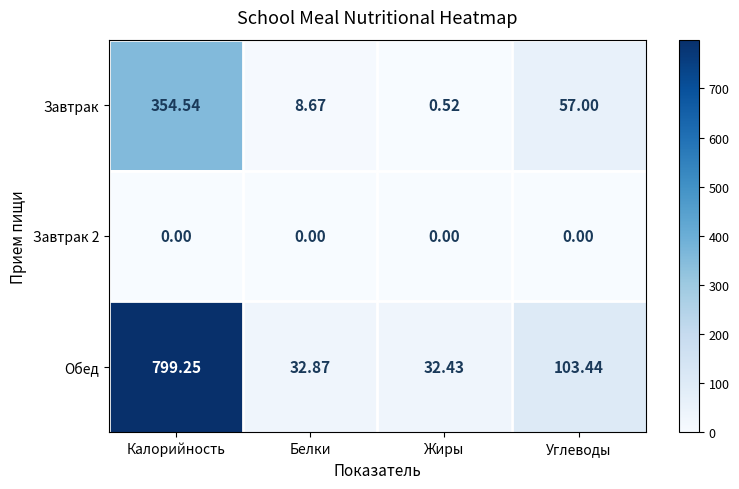

List the labels in order of Обед value, smallest first.

Жиры, Белки, Углеводы, Калорийность